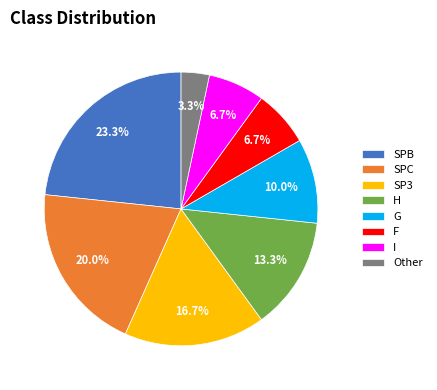

Is it true that H is 7% of the pie?

False